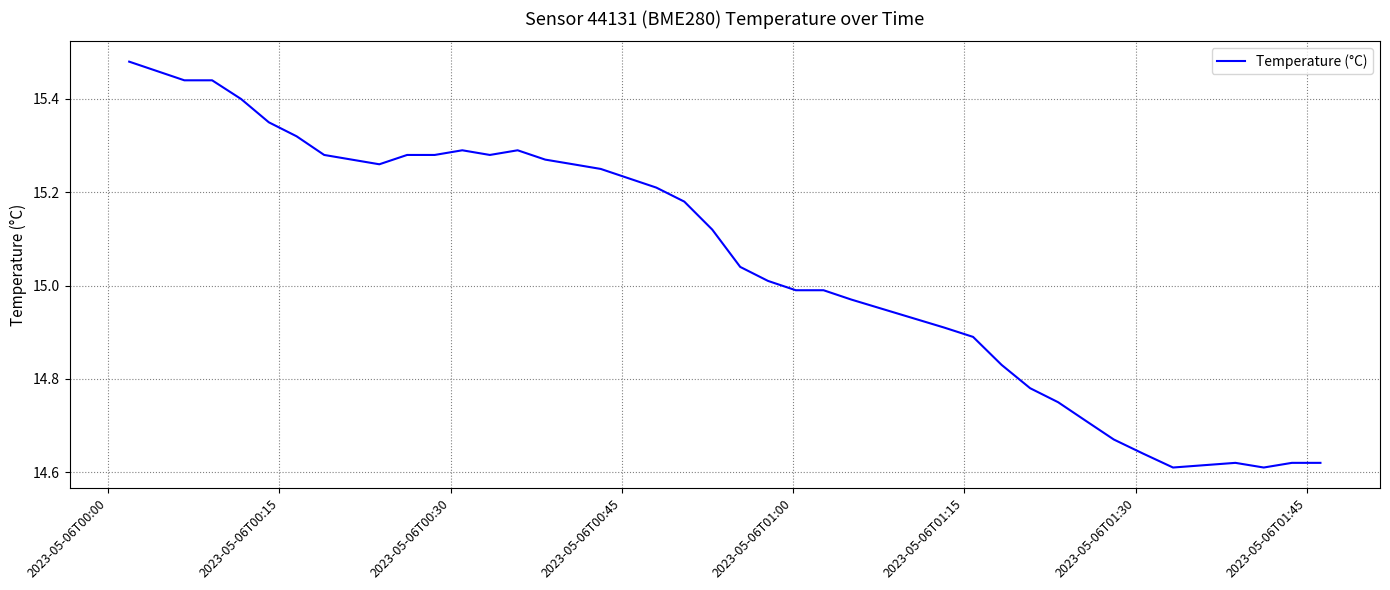

What is the difference between the maximum and minimum values?

0.9